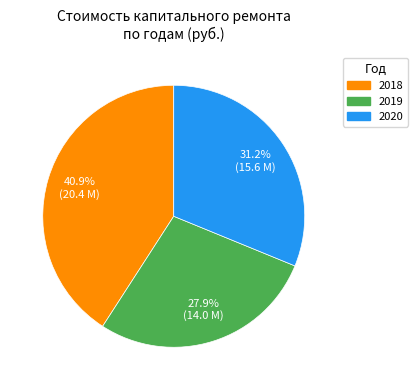

Is there a majority slice in this chart?

No